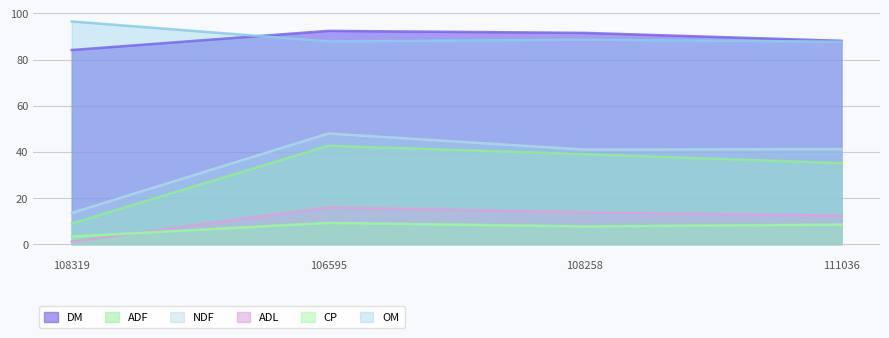

How many lines are shown in the chart?

6